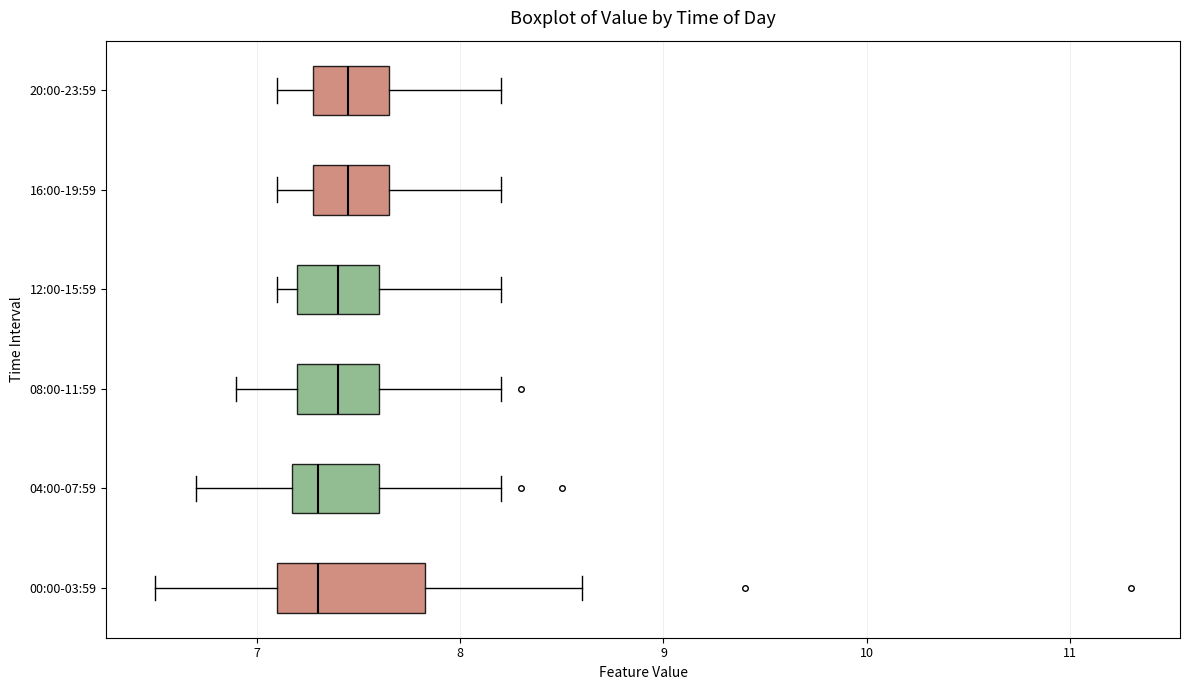

Where does the left whisker of the box for 16:00-19:59 end on the x-axis? The values are not printed on the chart, so give them approximately, as read against the axis.

7.1